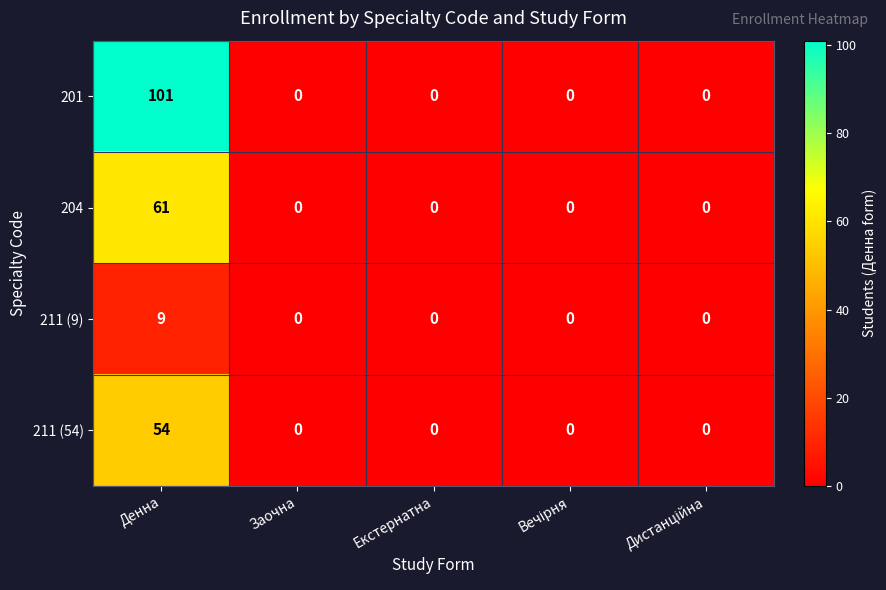

Reading right to left, transcribe all the data shown in this chart.

201: 0	0	0	0	101
204: 0	0	0	0	61
211 (9): 0	0	0	0	9
211 (54): 0	0	0	0	54